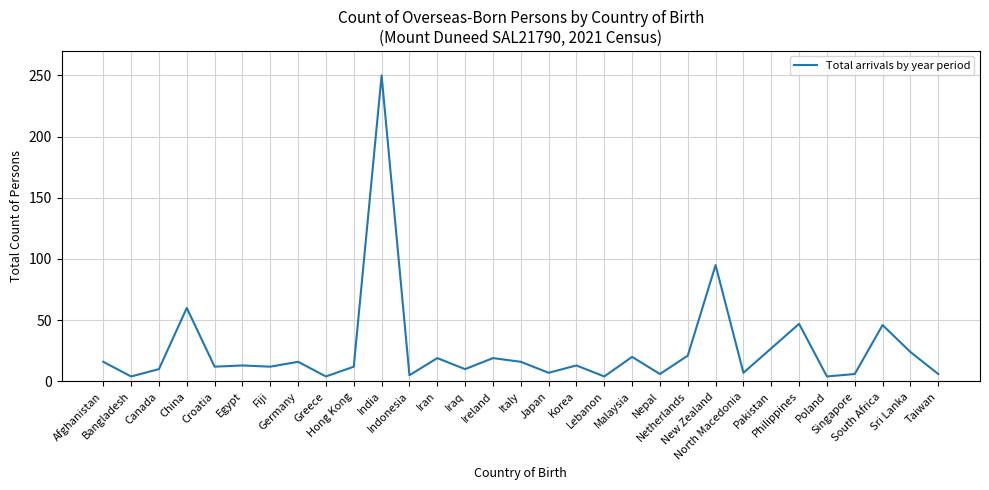

Reading right to left, extract all data points from this chart.

6	24	46	6	4	47	27	7	95	21	6	20	4	13	7	16	19	10	19	5	250	12	4	16	12	13	12	60	10	4	16